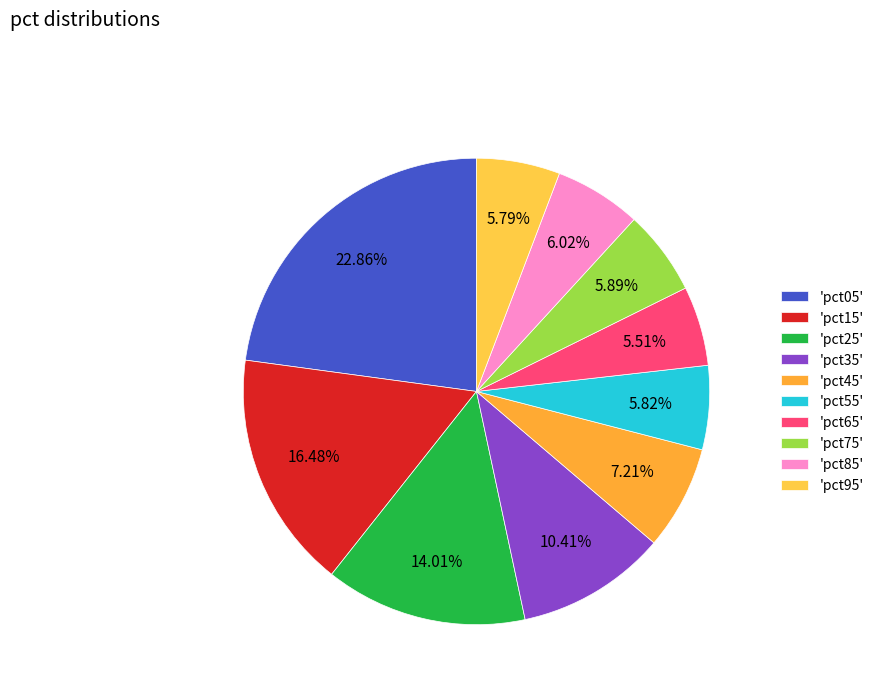

What is the largest slice in the pie chart?

'pct05'